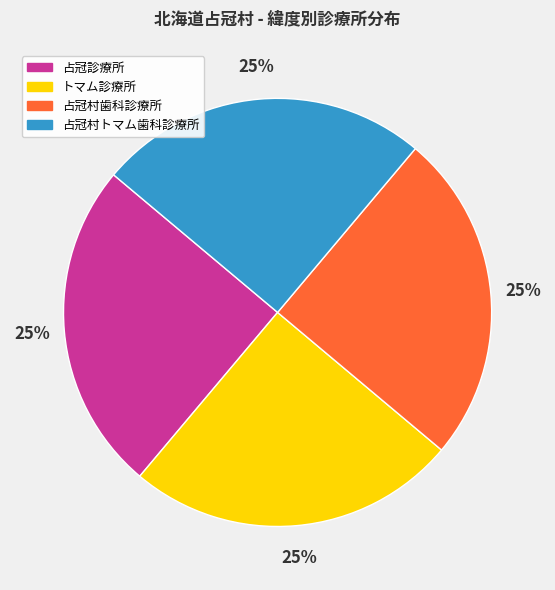

How many segments does this pie chart have?

4